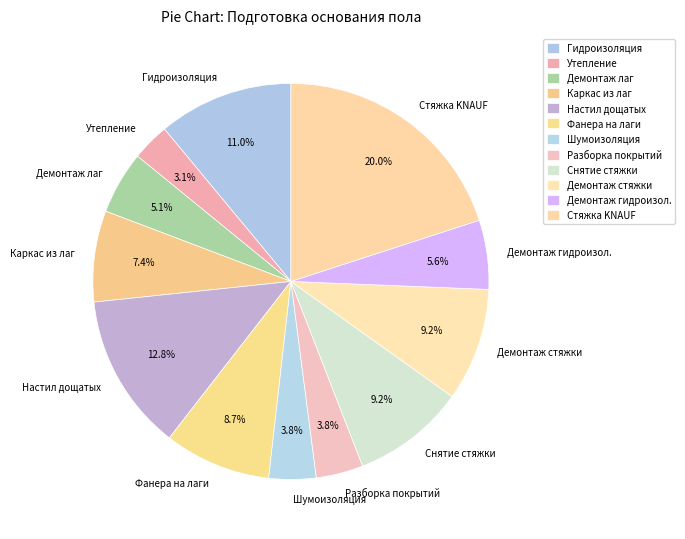

What is the ratio of the value at Демонтаж лаг to the value at Фанера на лаги?

0.6